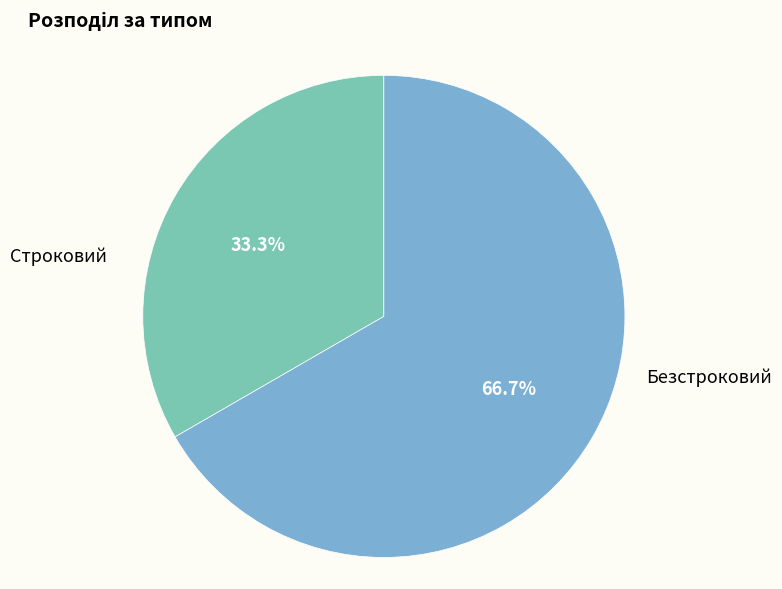

Does any single category account for the majority?

Yes